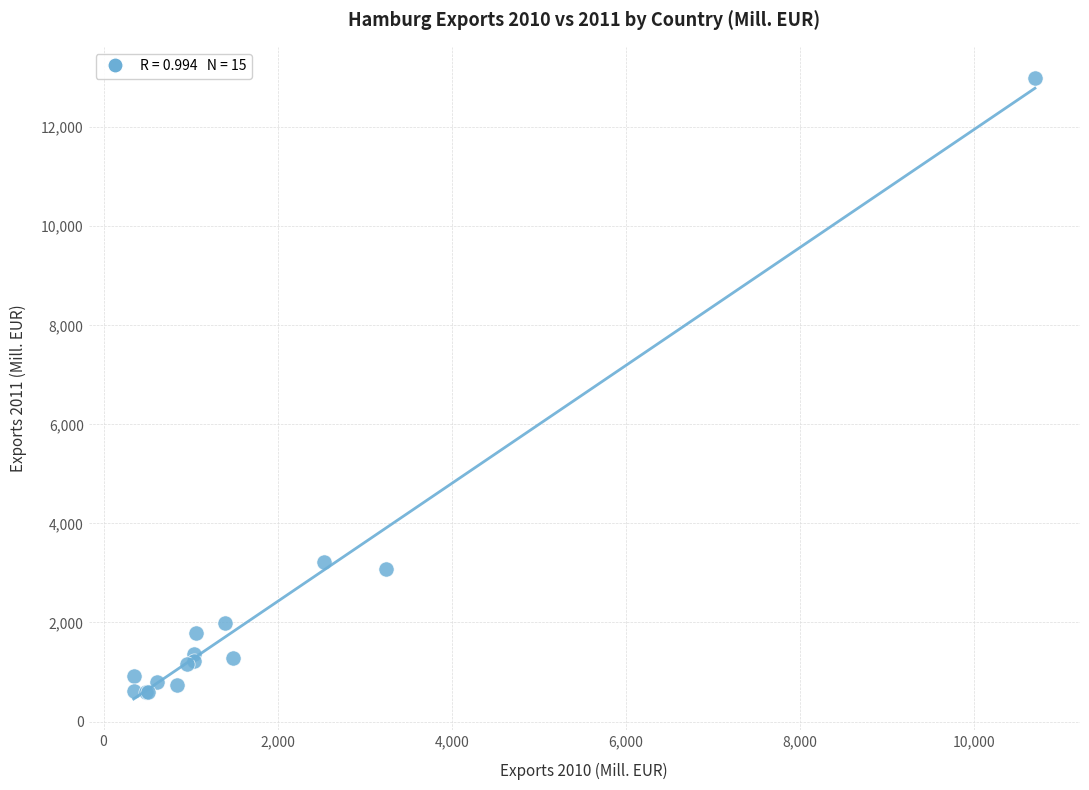

What Y value in the scatter plot is closest to 6793?

3221.3